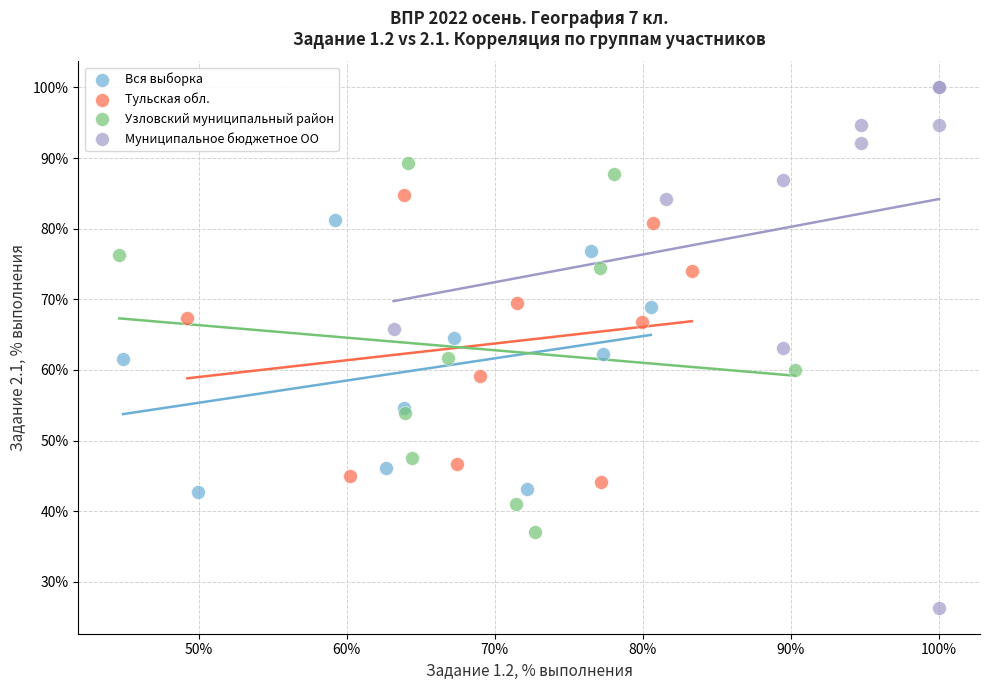

Which series reaches the maximum Y coordinate?

Муниципальное бюджетное ОО